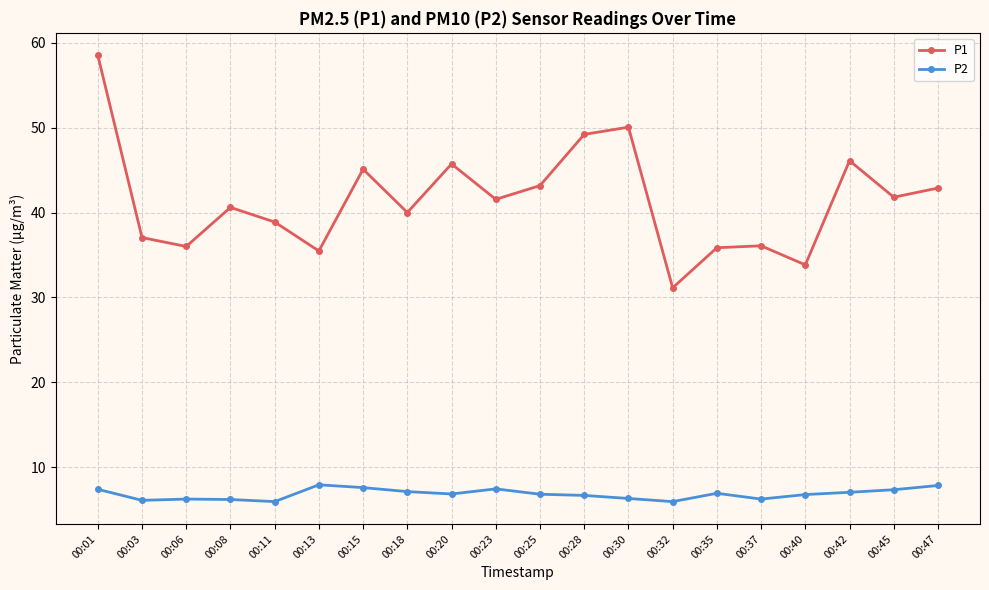

What is the value of the P1 point at the 17th from the left?

33.8